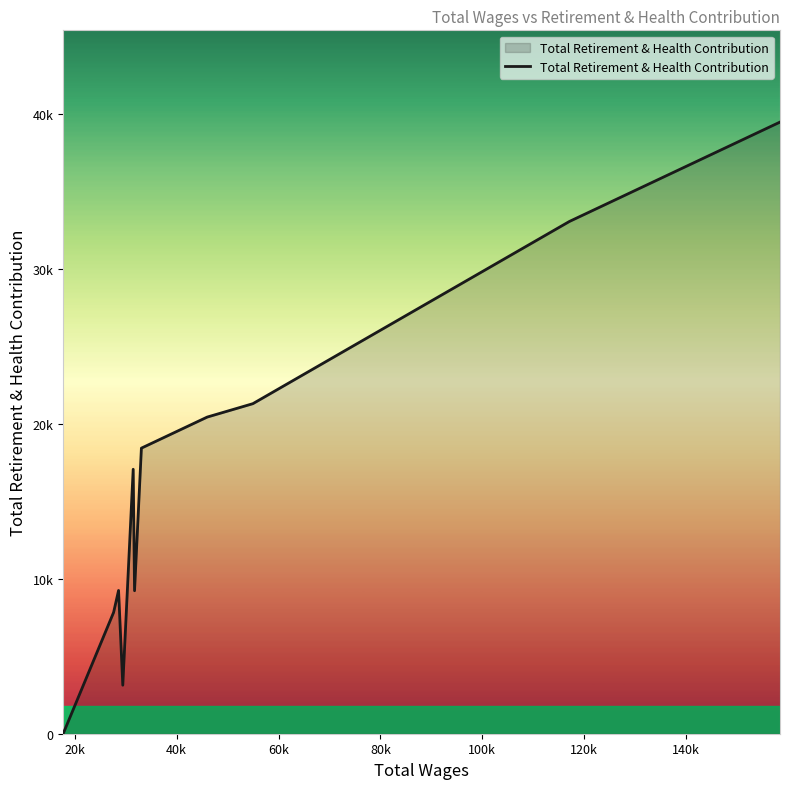

How many interior local peaks (higher than both neighbors) does the data have?

2